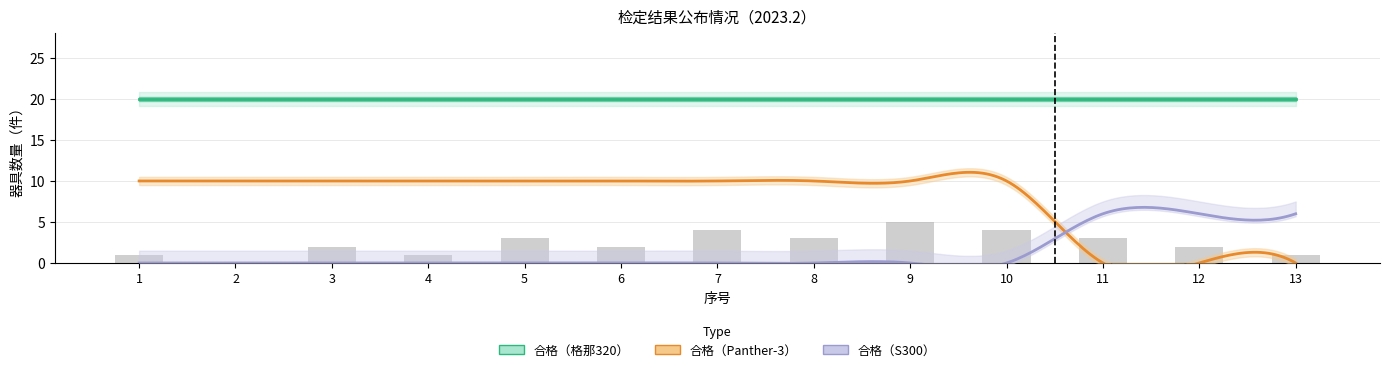

At 12, list the series in order from smallest to largest.

梅州市蕉岭县公安局交通警察大队(Panther-3), 梅州市蕉岭县公安局交通警察大队(S300), 梅州市公安局交通警察支队